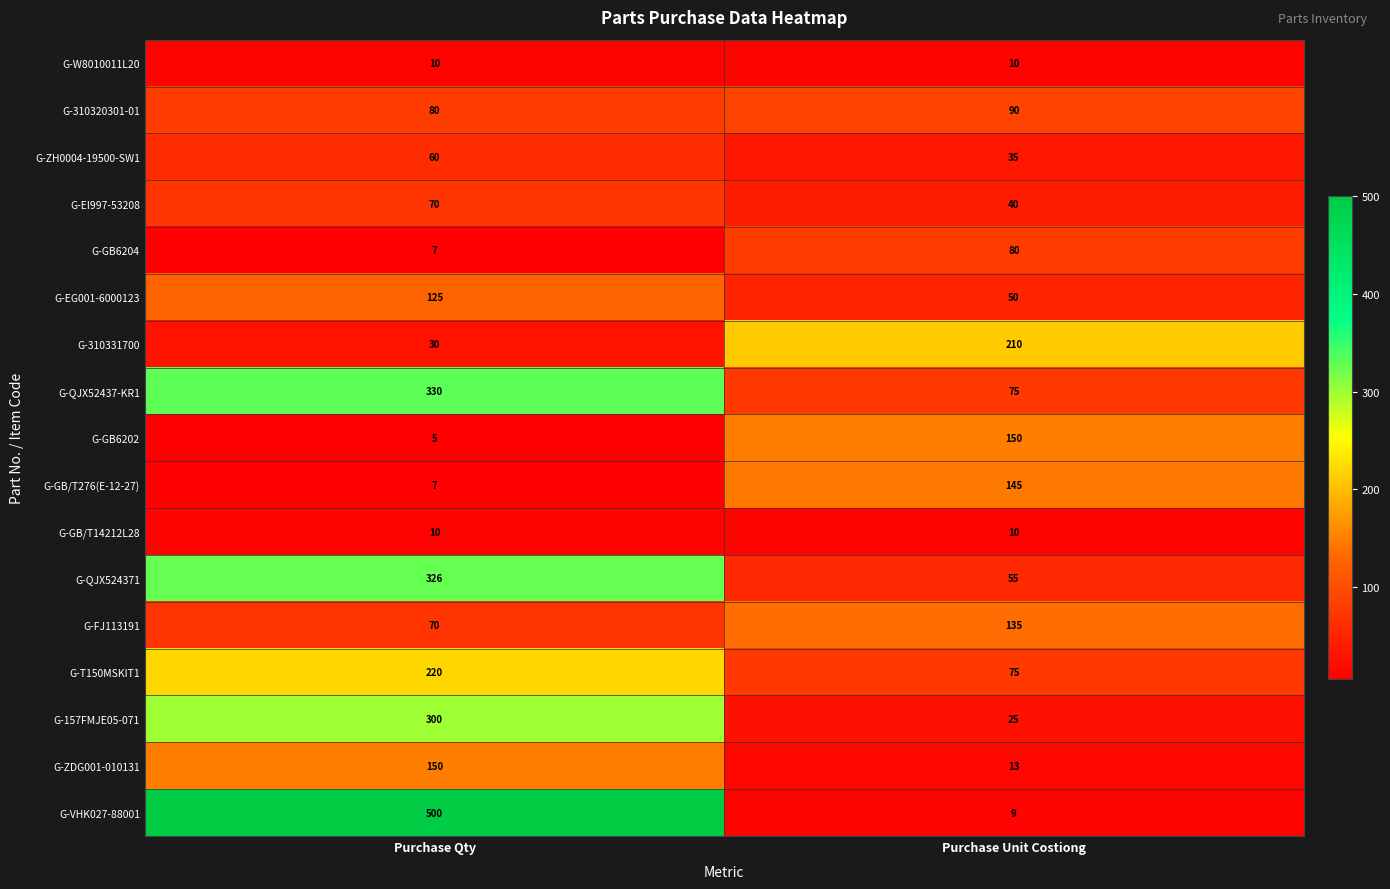

Which category has the highest value across all series?

Purchase Qty